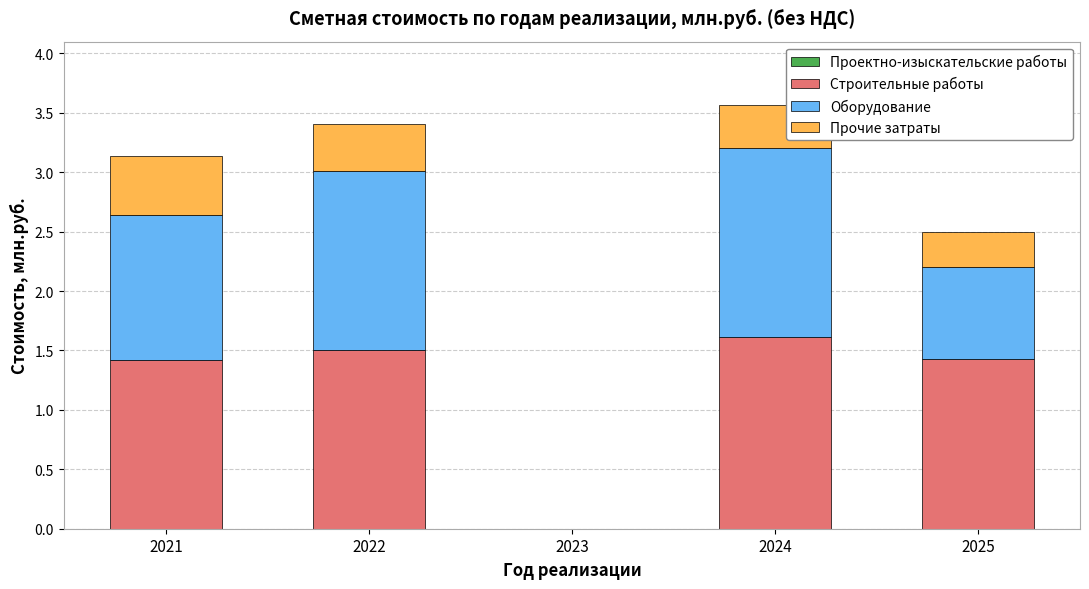

Reading left to right, transcribe the values for Строительные работы.

2021=1.4	2022=1.5	2023=0.0	2024=1.6	2025=1.4